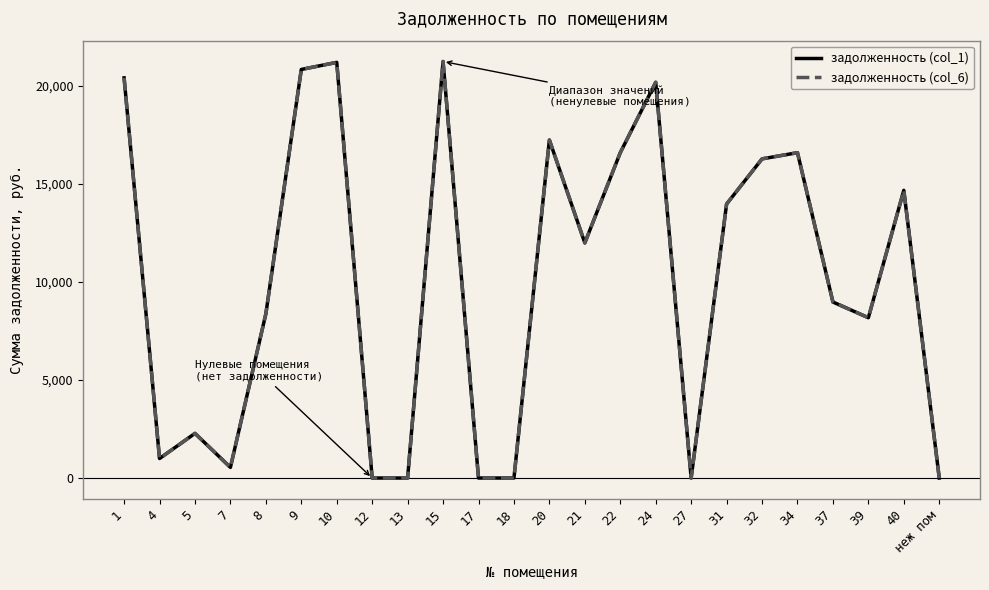

True or false: задолженность (col_6) has more than 0 points higher than both neighbors.

True